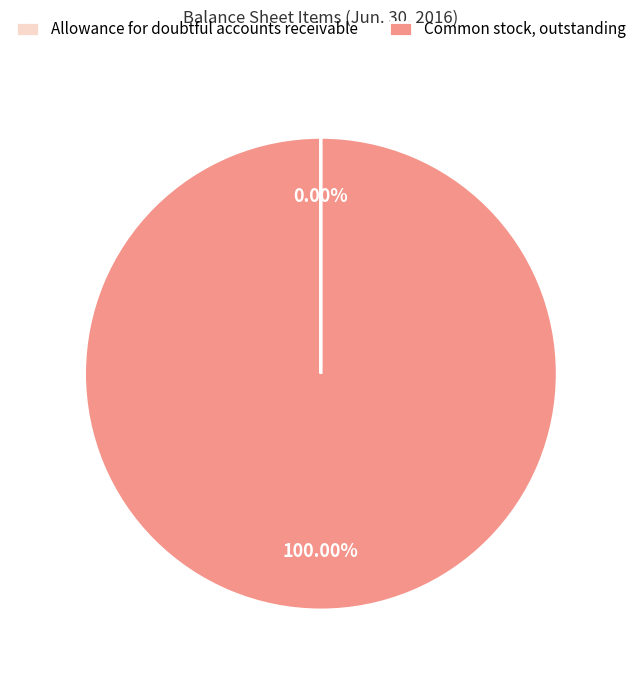

Which slice is the largest?

Common stock, outstanding